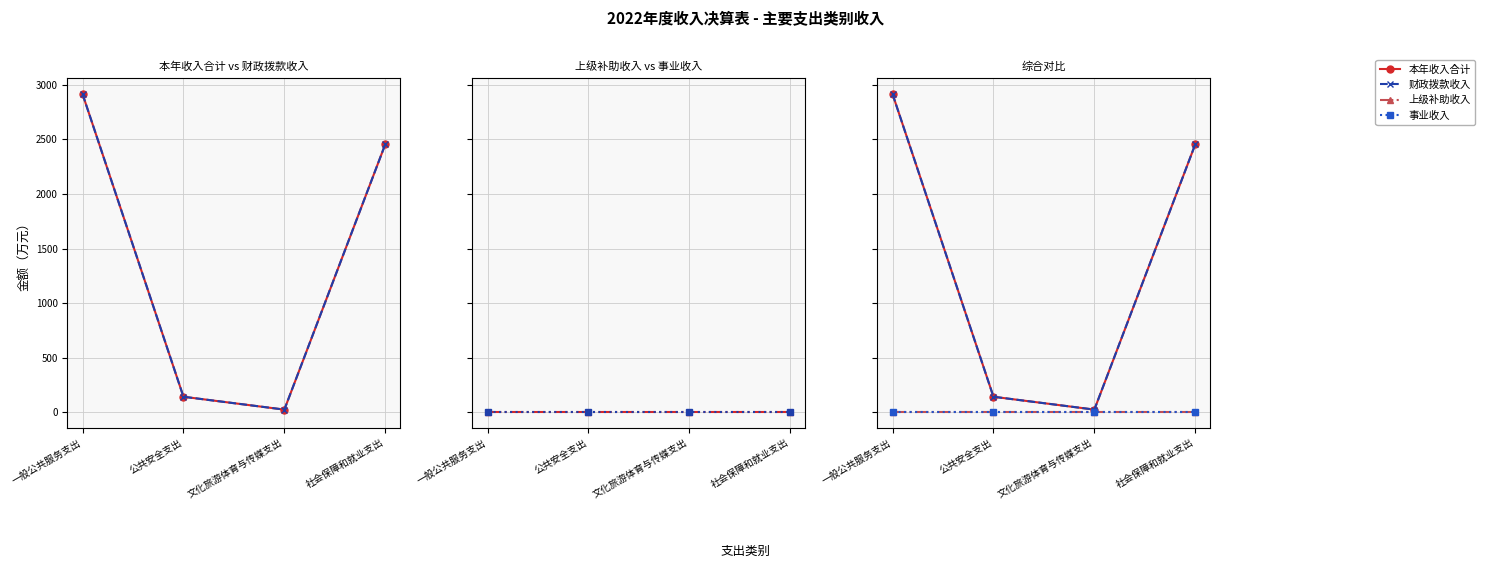

Which series has the largest range (max minus min)?

本年收入合计